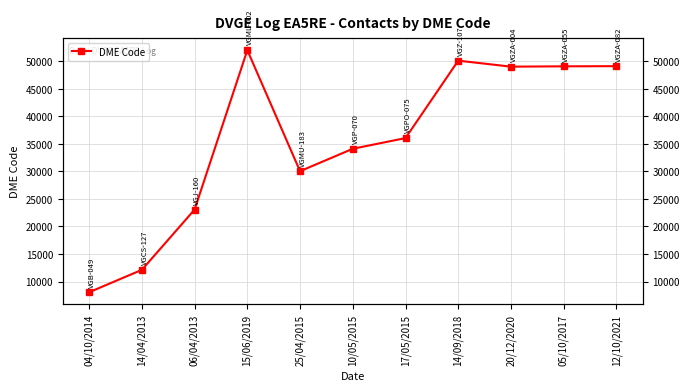

What is the difference between the maximum and second lowest values?

39880